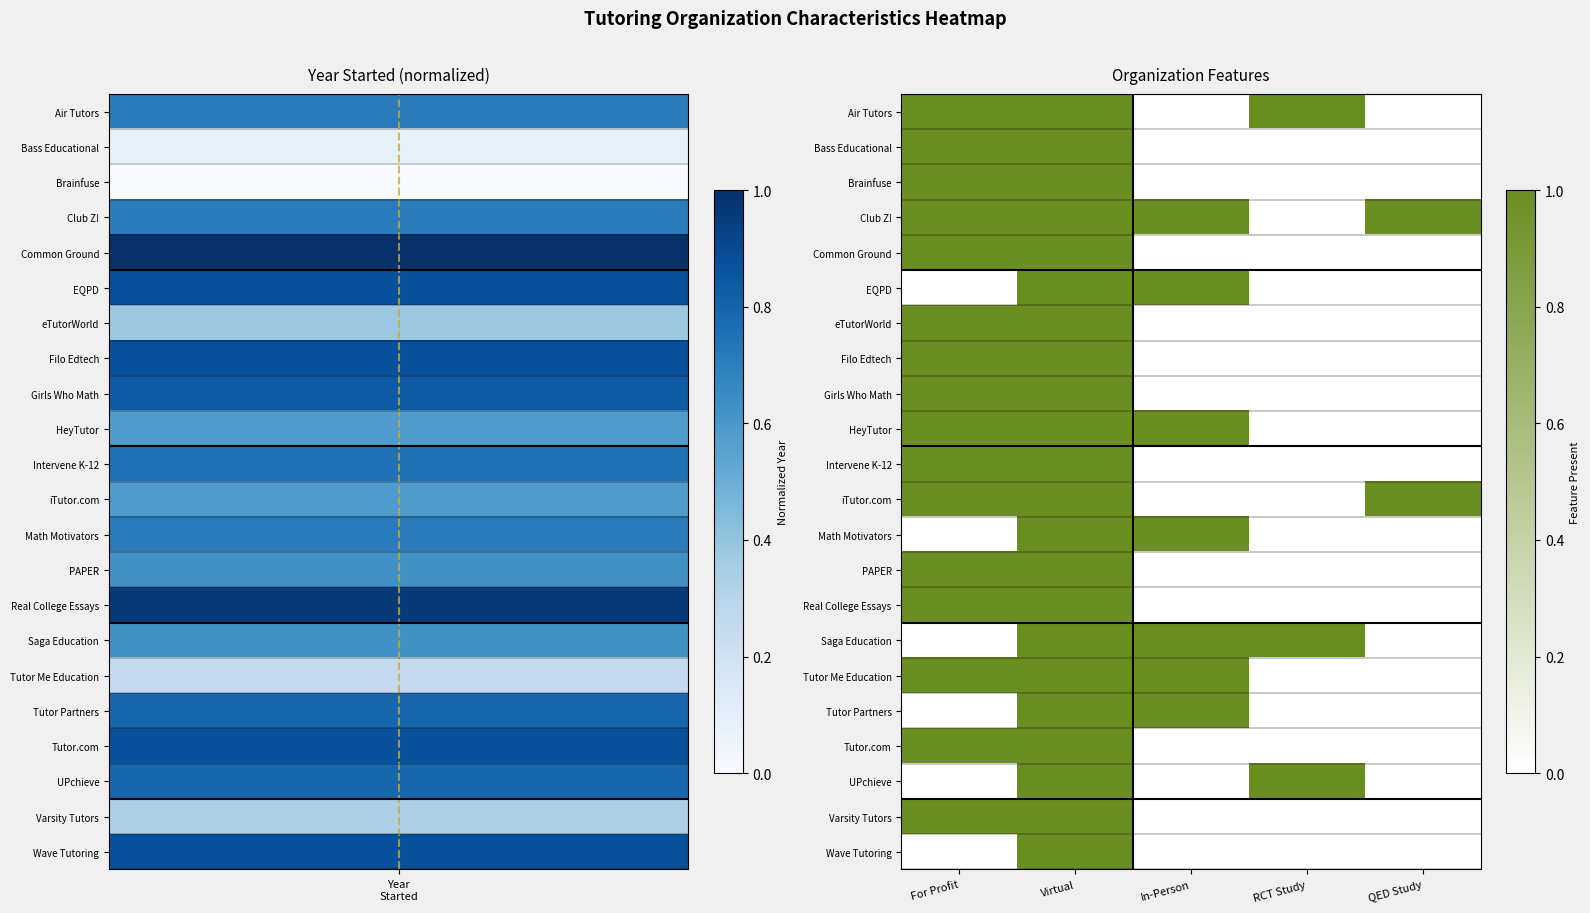

Reading right to left, transcribe all the data shown in this chart.

Air Tutors: QED Study=0	RCT Study=1	In-Person=0	Virtual=1	For Profit=1
Bass Educational: QED Study=0	RCT Study=0	In-Person=0	Virtual=1	For Profit=1
Brainfuse: QED Study=0	RCT Study=0	In-Person=0	Virtual=1	For Profit=1
Club Z!: QED Study=1	RCT Study=0	In-Person=1	Virtual=1	For Profit=1
Common Ground: QED Study=0	RCT Study=0	In-Person=0	Virtual=1	For Profit=1
EQPD: QED Study=0	RCT Study=0	In-Person=1	Virtual=1	For Profit=0
eTutorWorld: QED Study=0	RCT Study=0	In-Person=0	Virtual=1	For Profit=1
Filo Edtech: QED Study=0	RCT Study=0	In-Person=0	Virtual=1	For Profit=1
Girls Who Math: QED Study=0	RCT Study=0	In-Person=0	Virtual=1	For Profit=1
HeyTutor: QED Study=0	RCT Study=0	In-Person=1	Virtual=1	For Profit=1
Intervene K-12: QED Study=0	RCT Study=0	In-Person=0	Virtual=1	For Profit=1
iTutor.com: QED Study=1	RCT Study=0	In-Person=0	Virtual=1	For Profit=1
Math Motivators: QED Study=0	RCT Study=0	In-Person=1	Virtual=1	For Profit=0
PAPER: QED Study=0	RCT Study=0	In-Person=0	Virtual=1	For Profit=1
Real College Essays: QED Study=0	RCT Study=0	In-Person=0	Virtual=1	For Profit=1
Saga Education: QED Study=0	RCT Study=1	In-Person=1	Virtual=1	For Profit=0
Tutor Me Education: QED Study=0	RCT Study=0	In-Person=1	Virtual=1	For Profit=1
Tutor Partners: QED Study=0	RCT Study=0	In-Person=1	Virtual=1	For Profit=0
Tutor.com: QED Study=0	RCT Study=0	In-Person=0	Virtual=1	For Profit=1
UPchieve: QED Study=0	RCT Study=1	In-Person=0	Virtual=1	For Profit=0
Varsity Tutors: QED Study=0	RCT Study=0	In-Person=0	Virtual=1	For Profit=1
Wave Tutoring: QED Study=0	RCT Study=0	In-Person=0	Virtual=1	For Profit=0